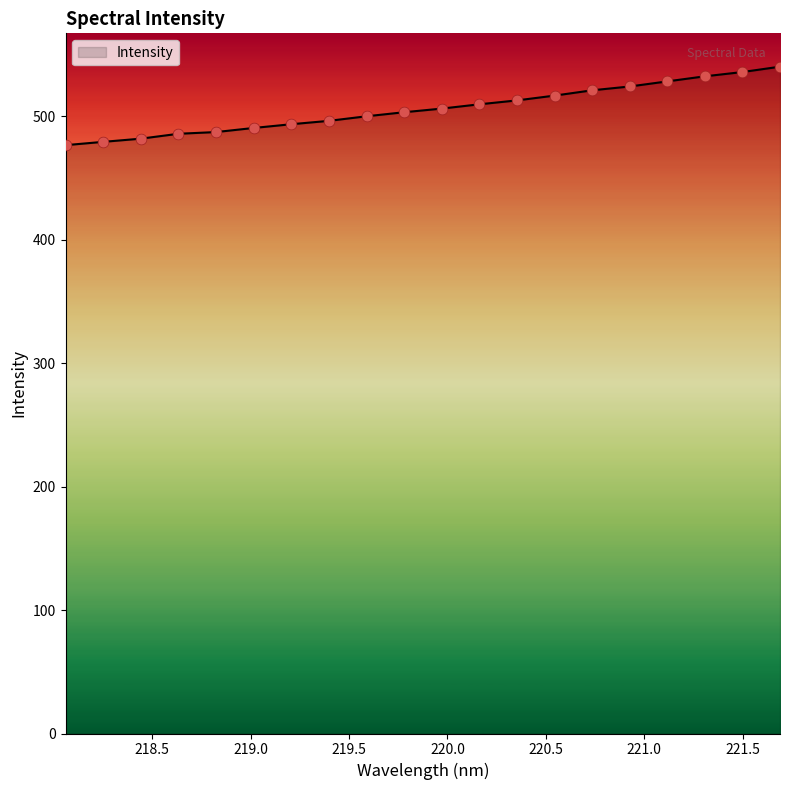

What is the difference between the maximum and minimum values?

63.6